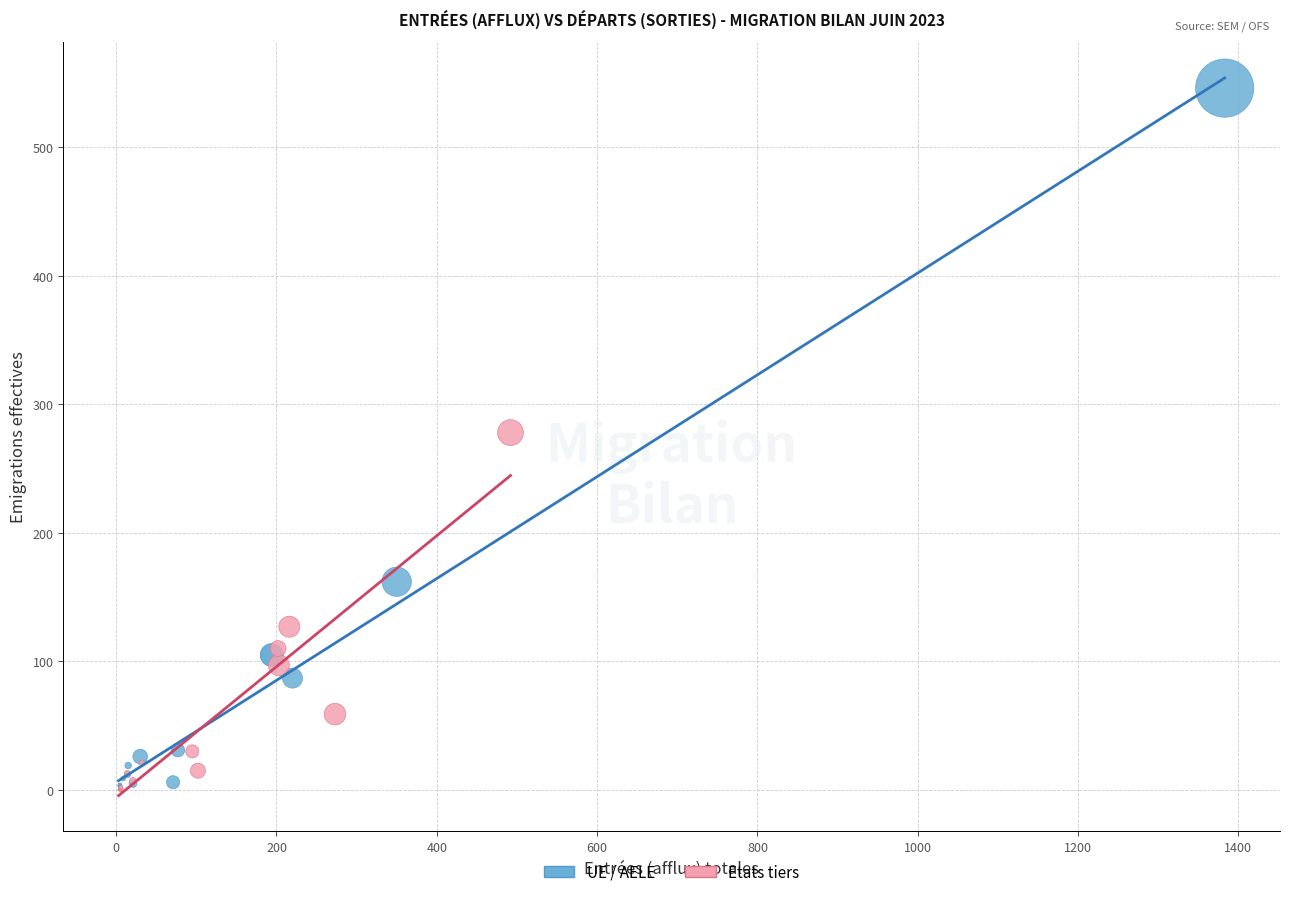

Which series has the widest spread of Y values?

UE / AELE